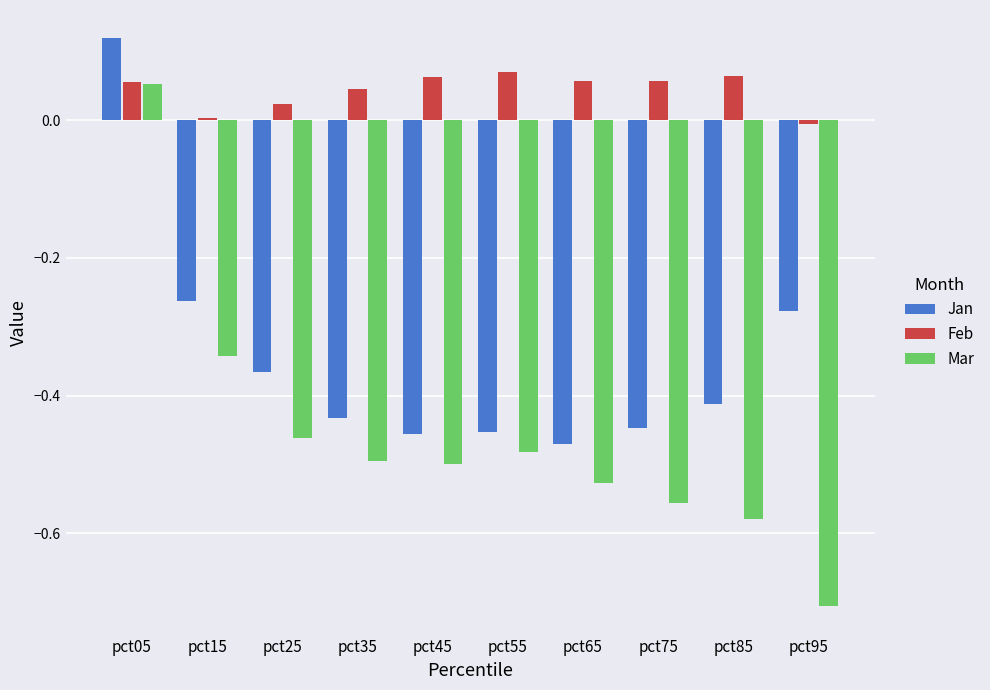

How many data points does each series have?

10